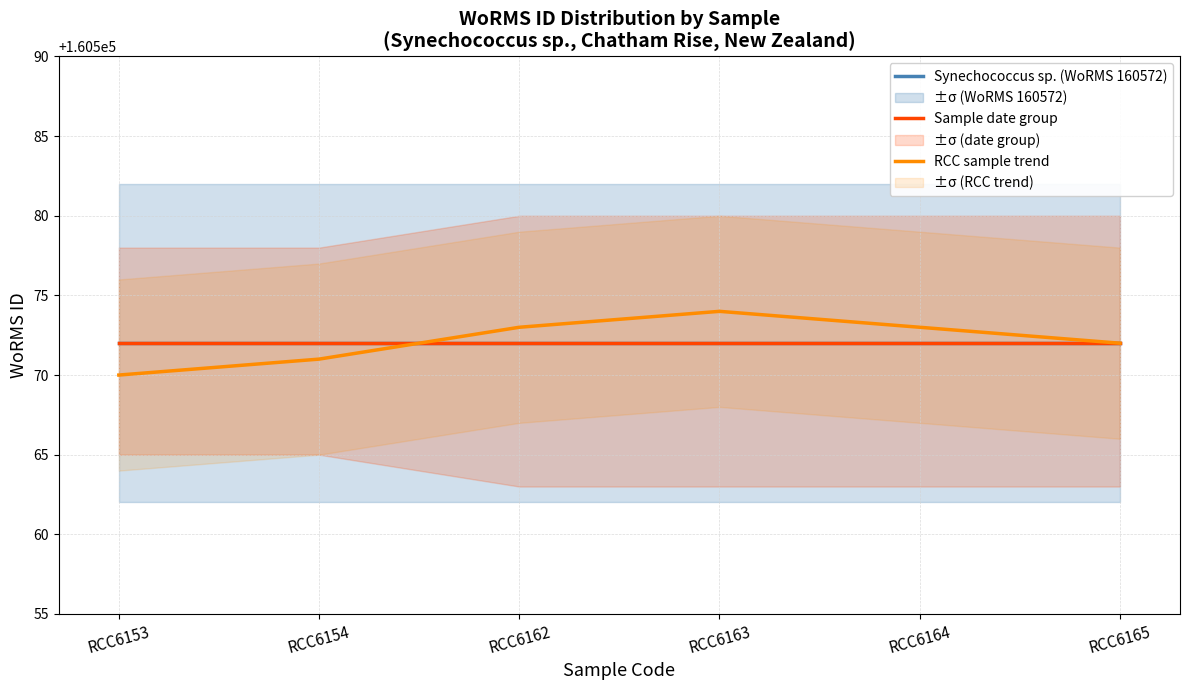

True or false: Synechococcus sp. (WoRMS 160572) has a value of 244187 at RCC6164.

False